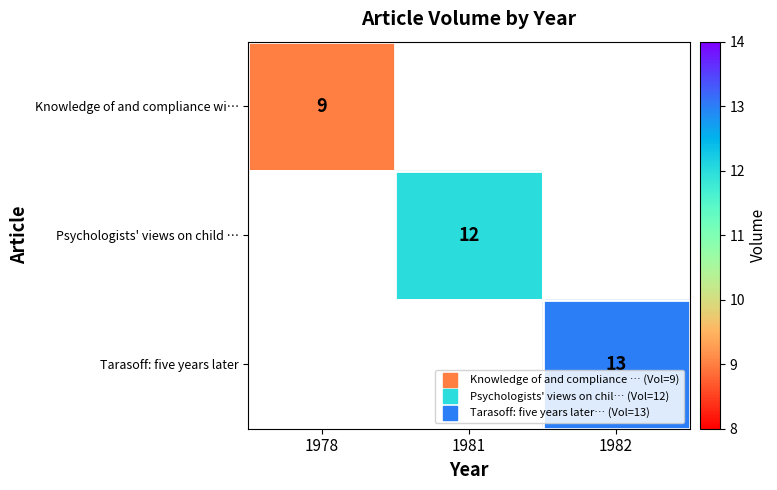

The Psychologists' views on child … series shows 7.0 at 1981. True or false?

False